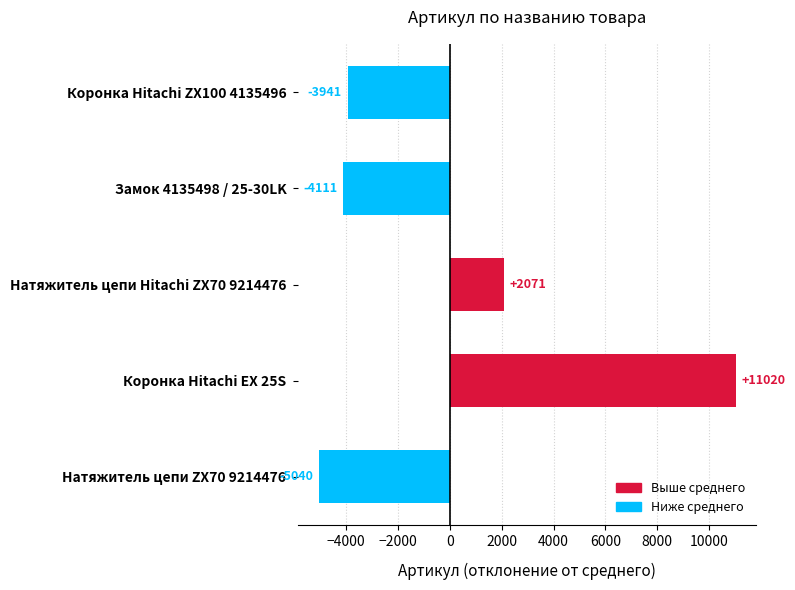

What is the change in value from Замок 4135498 / 25-30LK to Натяжитель цепи ZX70 9214476?

-929.0